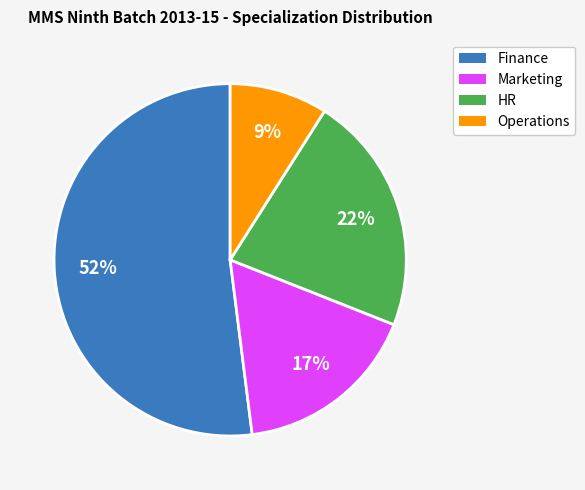

Combined, do Finance and HR account for over 50%?

Yes